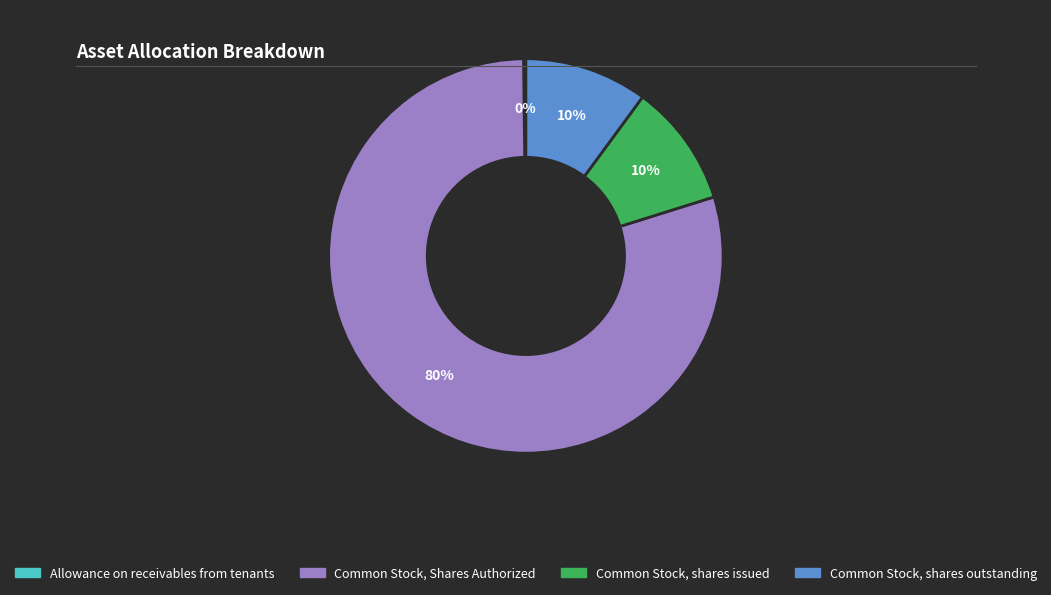

To the nearest percent, what portion does Common Stock, Shares Authorized represent?

80%